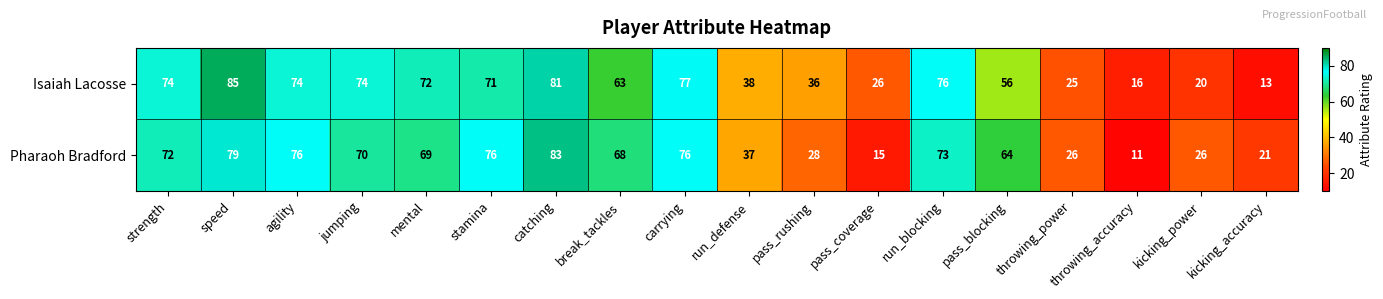

What is the spread (max minus min) of values at break_tackles?

5